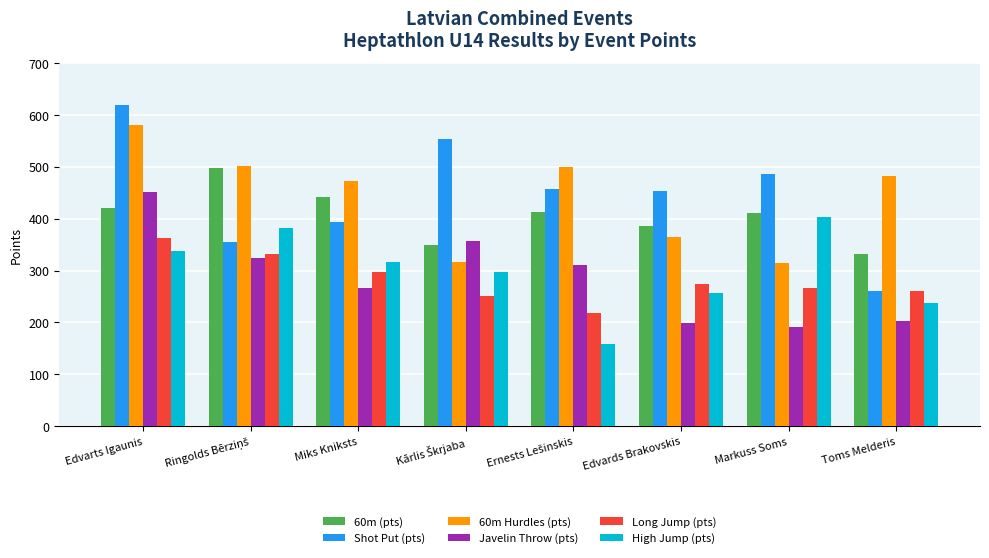

What is the average value of the 60m Hurdles (pts) series?

442